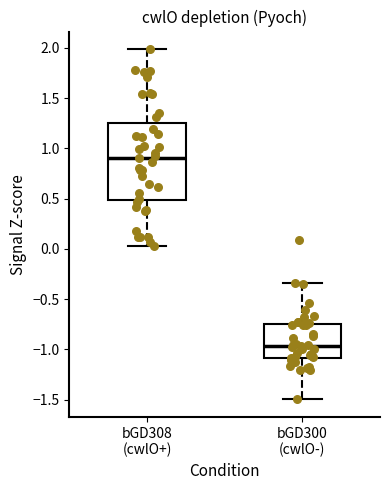

Reading left to right, read every box against the y-axis: the position of its median line, the range the box covers, and the ends of its whiskers. The values are not printed on the chart, so give them approximately, as read against the axis.

bGD308 (cwlO+): median 0.90, box 0.50 to 1.25, whiskers 0.05 to 2.00
bGD300 (cwlO-): median -0.95, box -1.10 to -0.75, whiskers -1.50 to -0.35